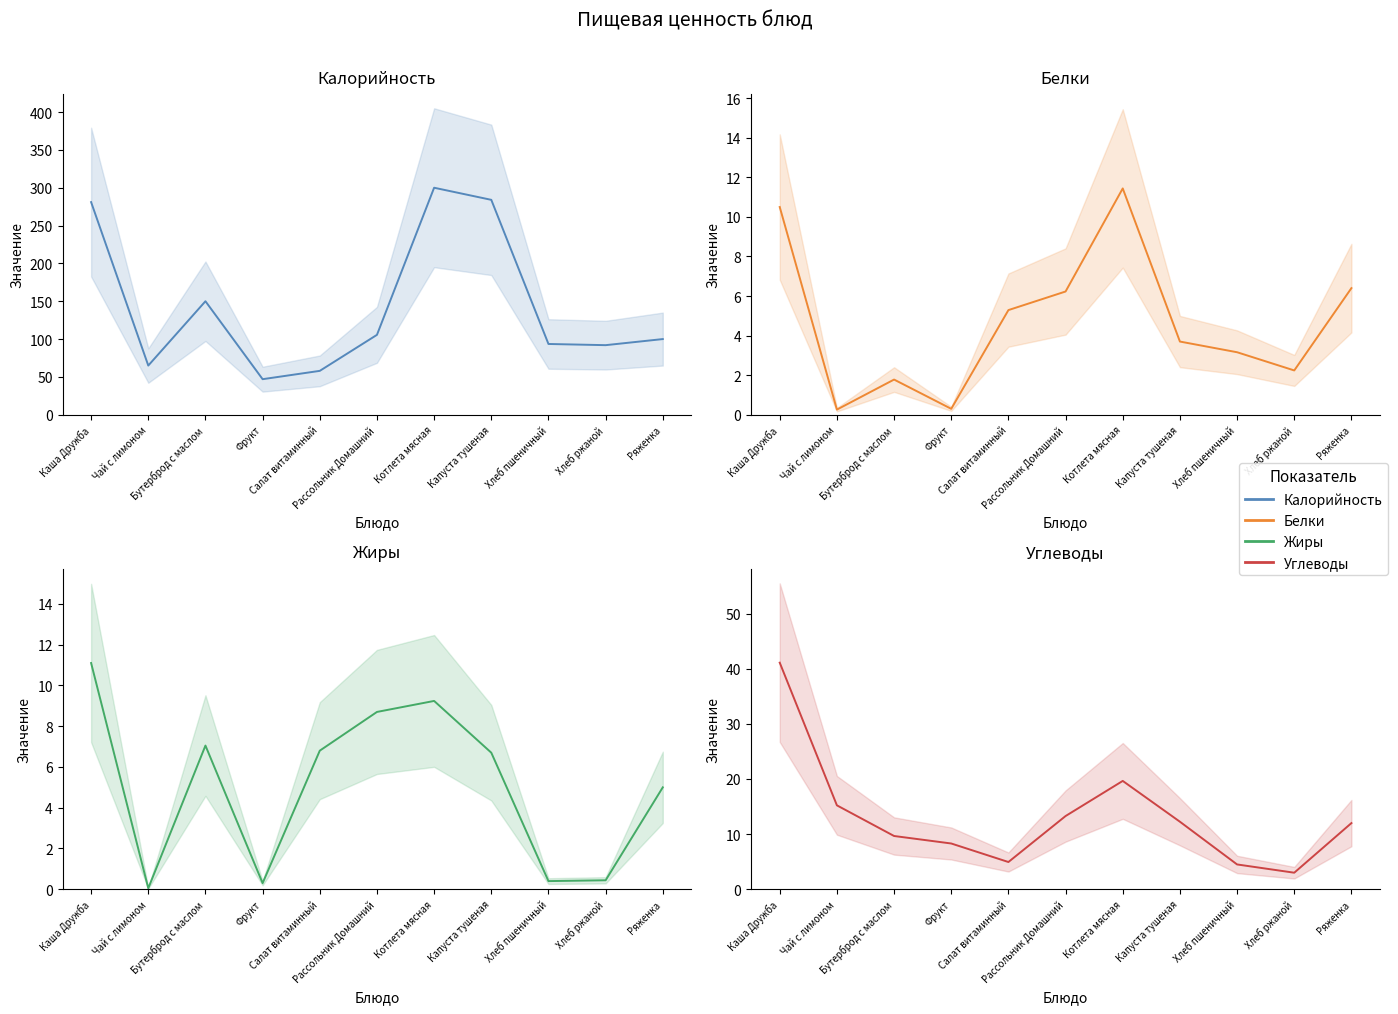

Where is the first local maximum for Калорийность?

Бутерброд с маслом